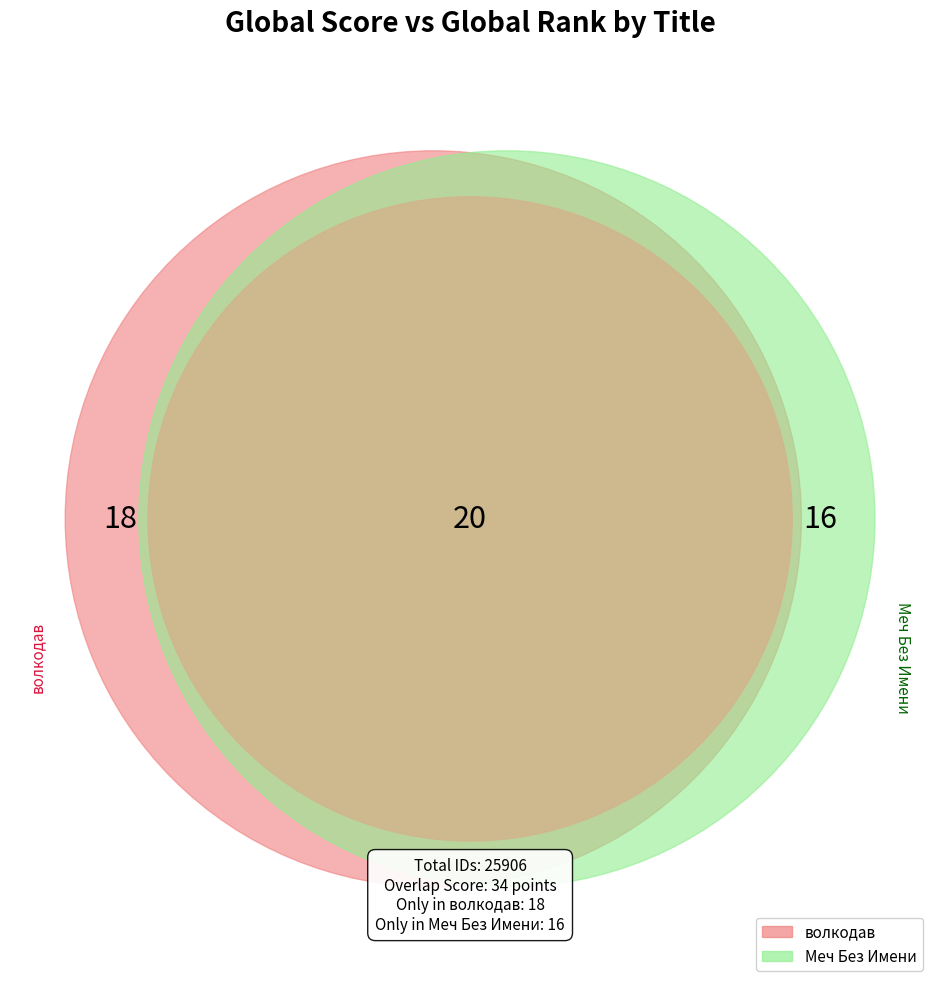

To the nearest percent, what is the average slice percentage?

50%